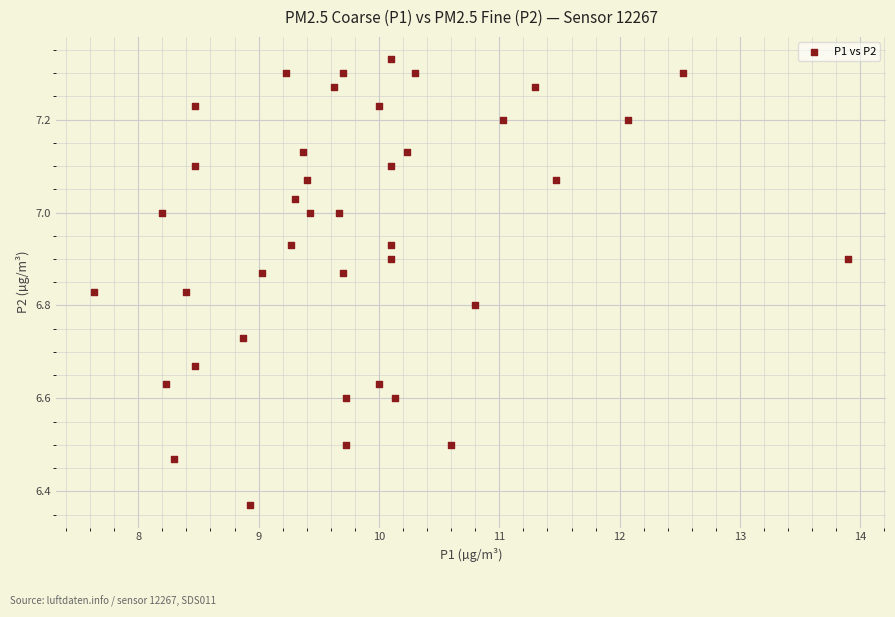

What is the range of Y values (max minus min)?

1.0